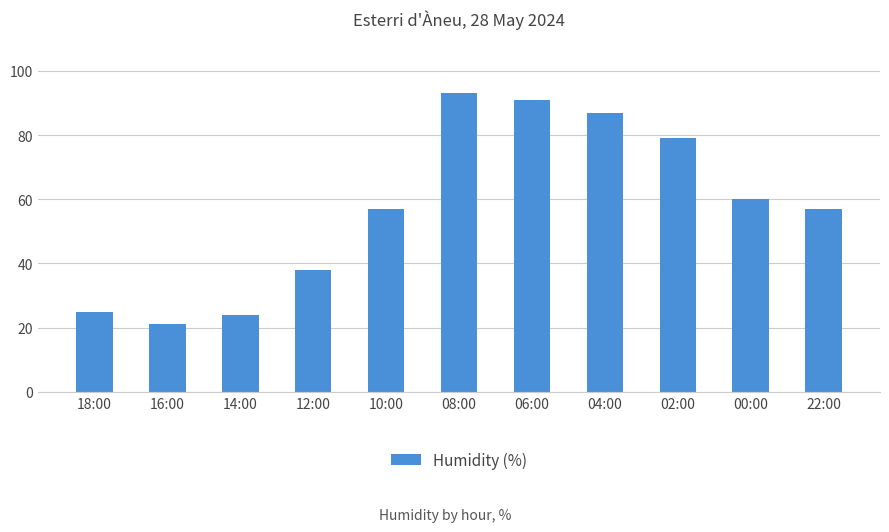

What is the label of the 7th bar from the left?

06:00